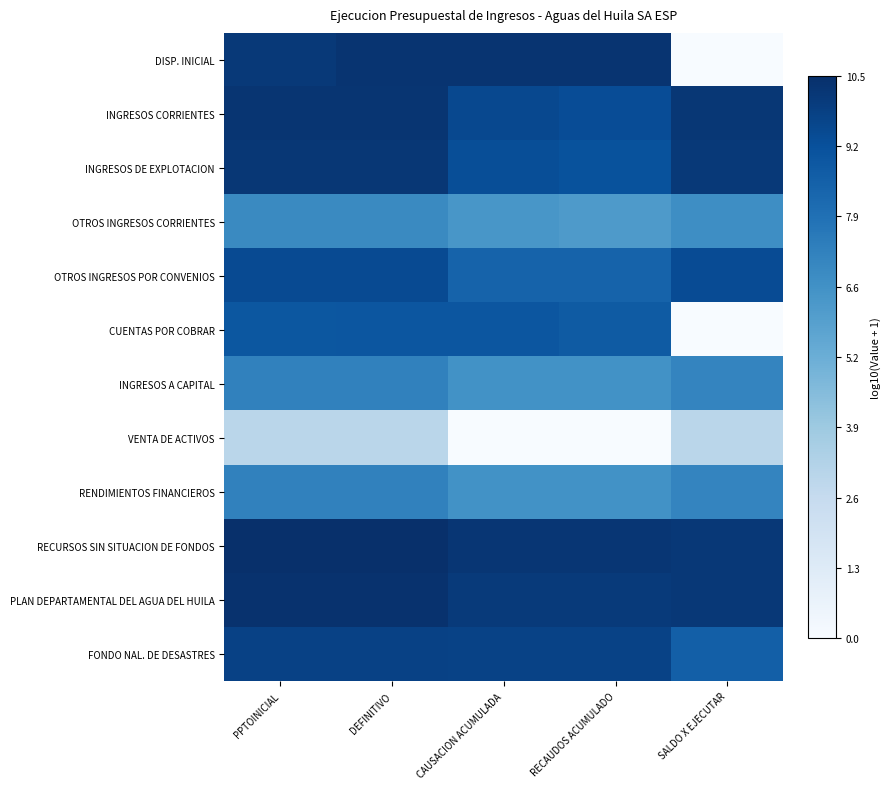

Count the number of categories in the chart.

5